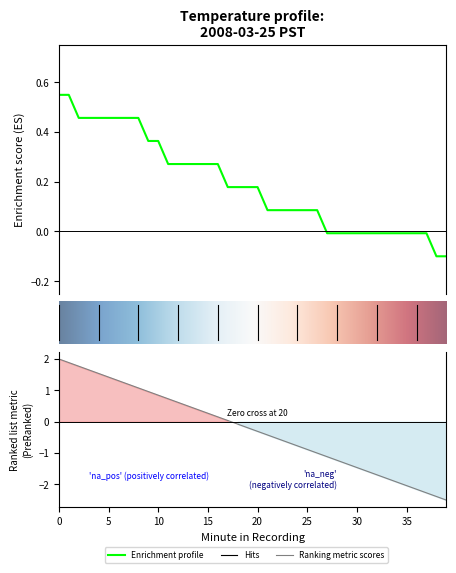

What is the label of the 35th point from the right?

5